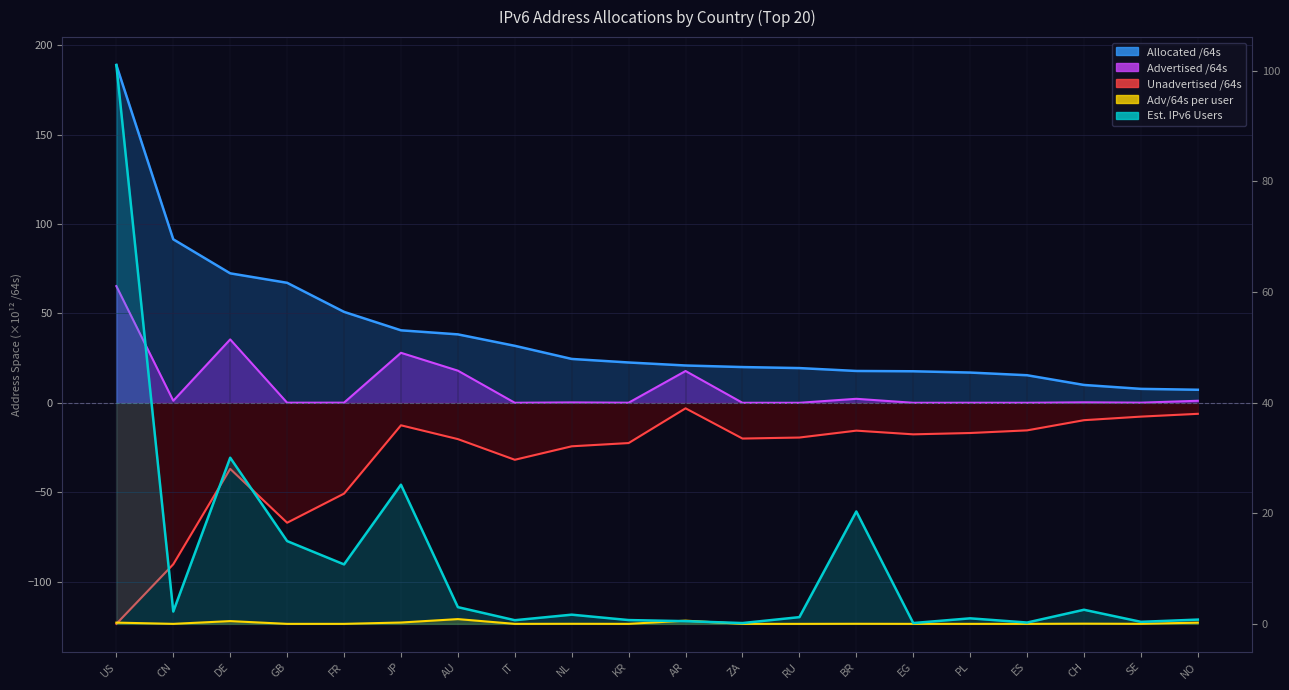

At which category does Est. IPv6 Users reach its first local valley?

CN